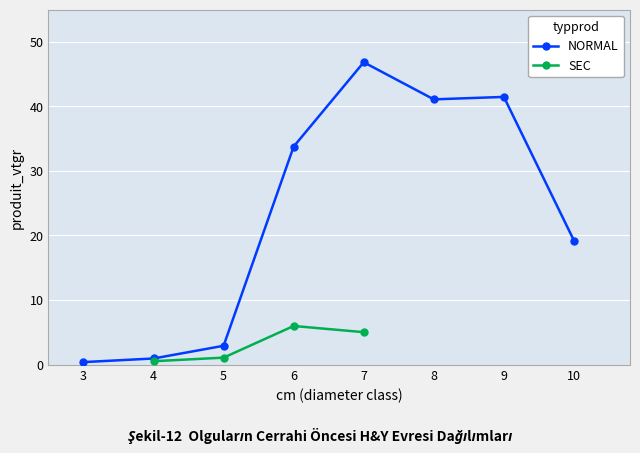

How many lines are shown in the chart?

2